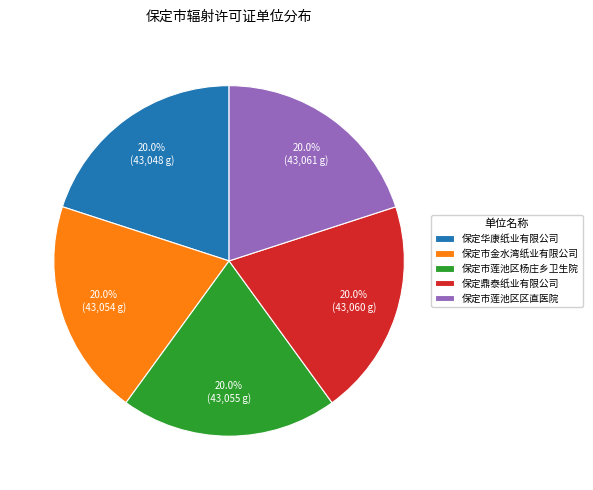

True or false: 保定市莲池区杨庄乡卫生院 accounts for 20% of the total.

True